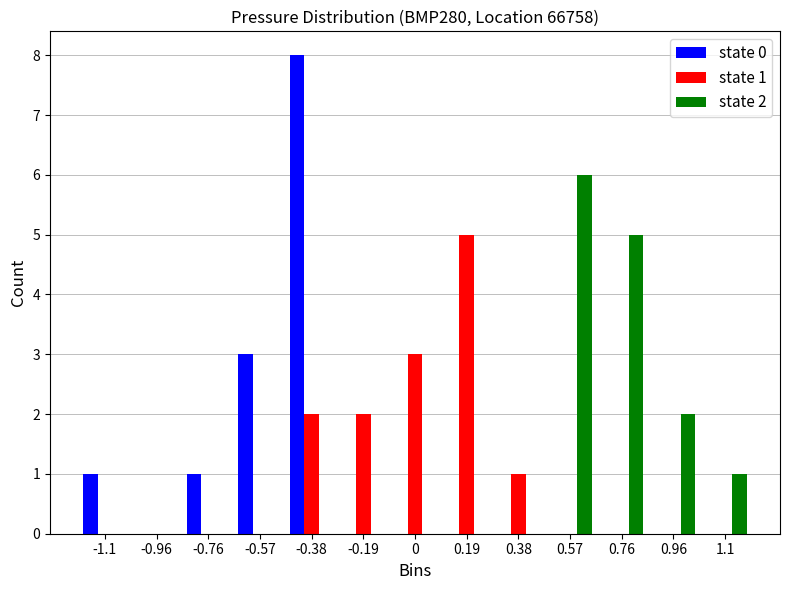

Between -0.76 and 0.96, which series saw the biggest shift?

state 2